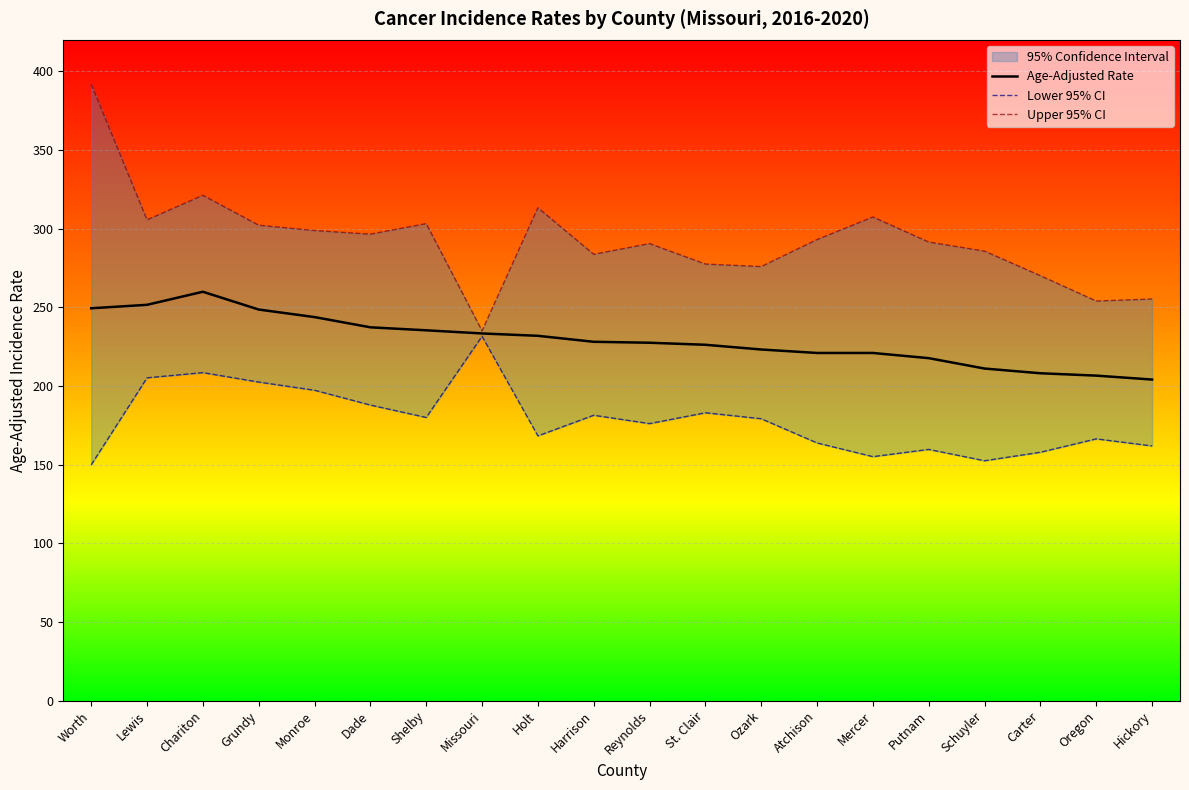

True or false: Upper 95% CI and Lower 95% CI cross at least once.

False